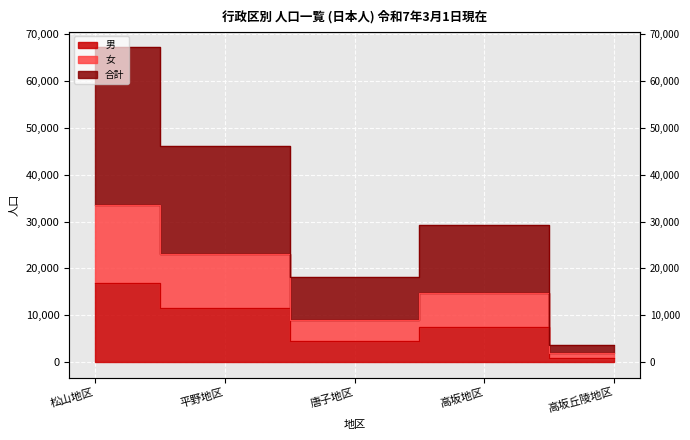

What is the maximum value shown in the chart?

67242